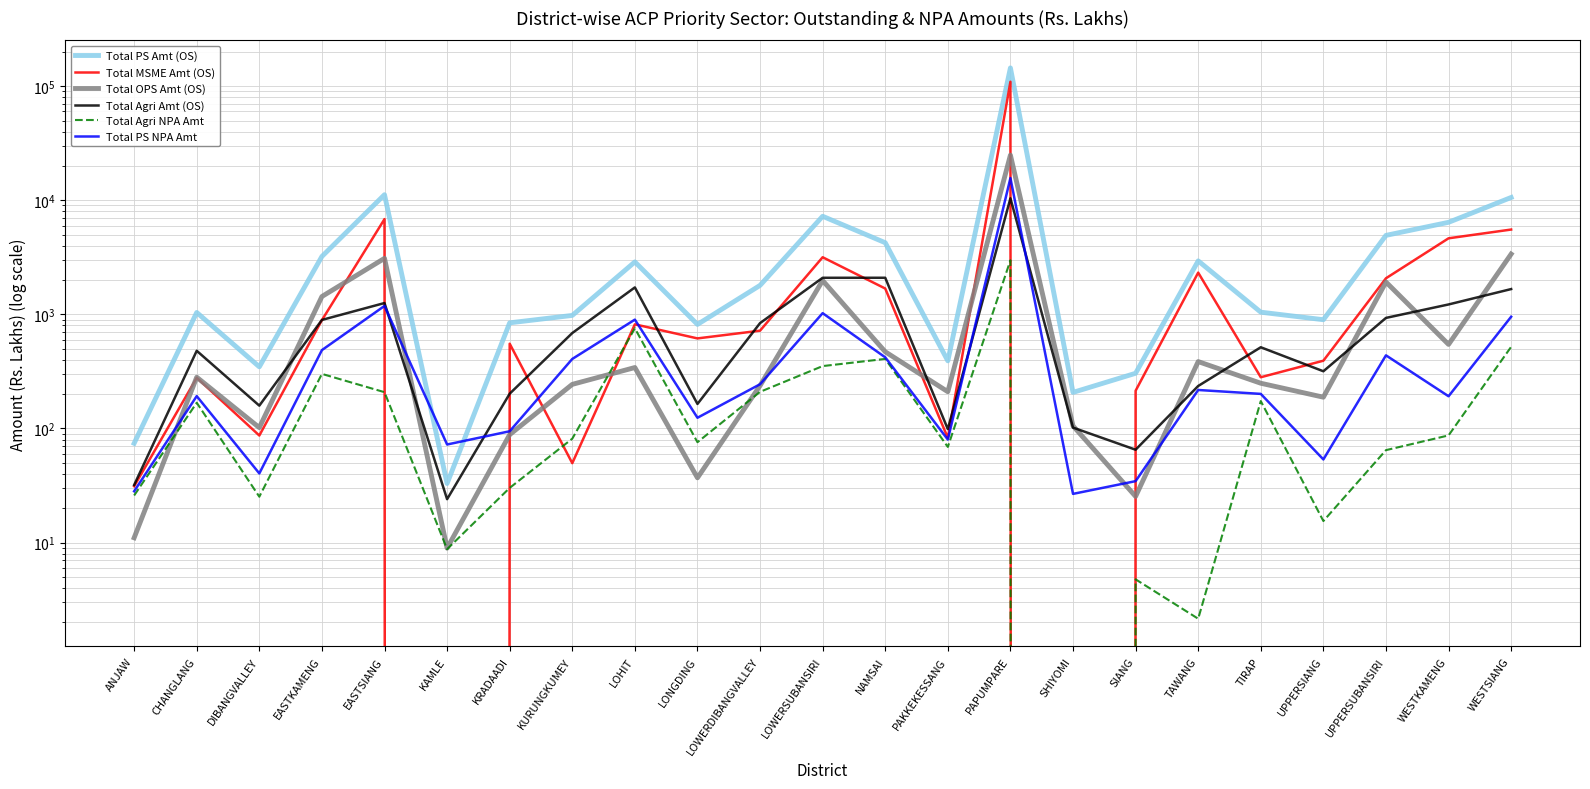

What is the average value of the Total OPS Amt (OS) series?

1748.0